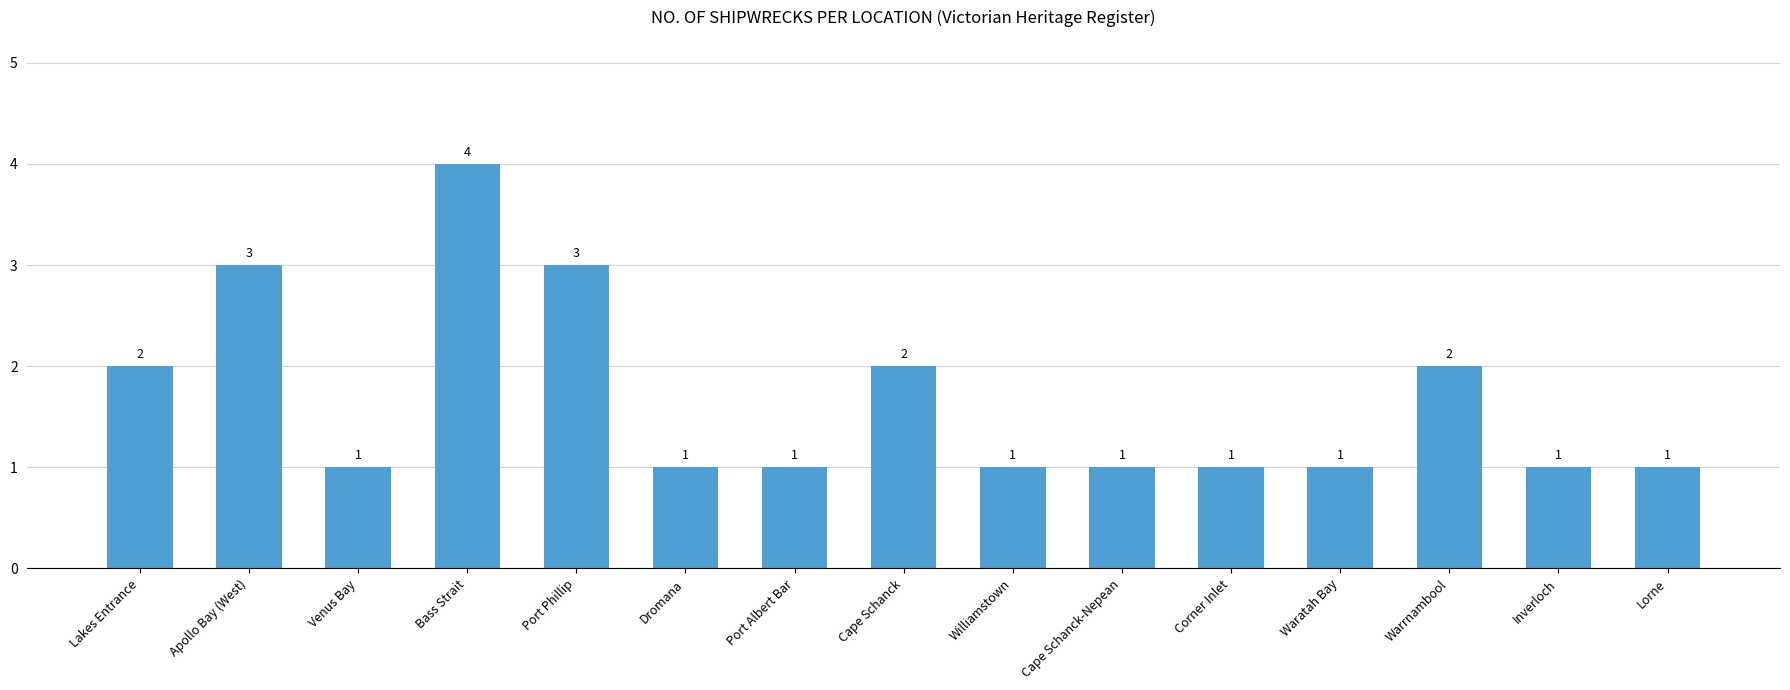

At which category does the chart reach its peak across all series?

Bass Strait